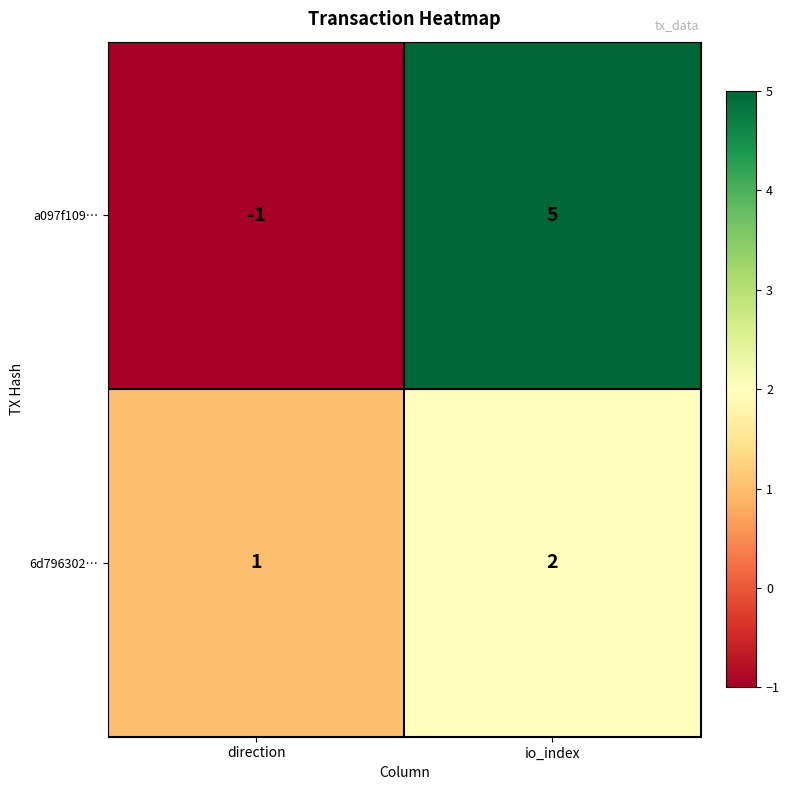

Which series changed the most between direction and io_index?

a097f109…